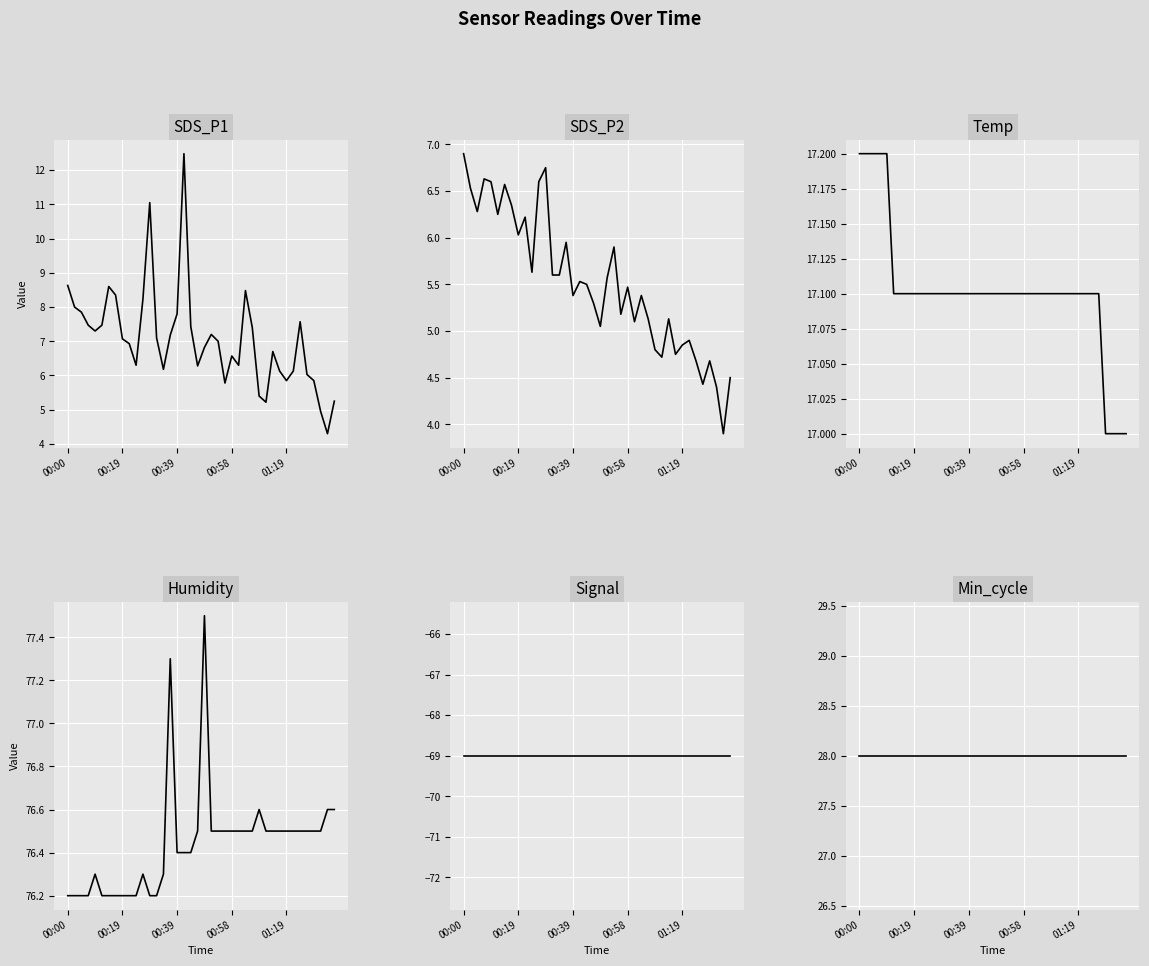

What is the difference between the highest and lowest values at 15?

146.3